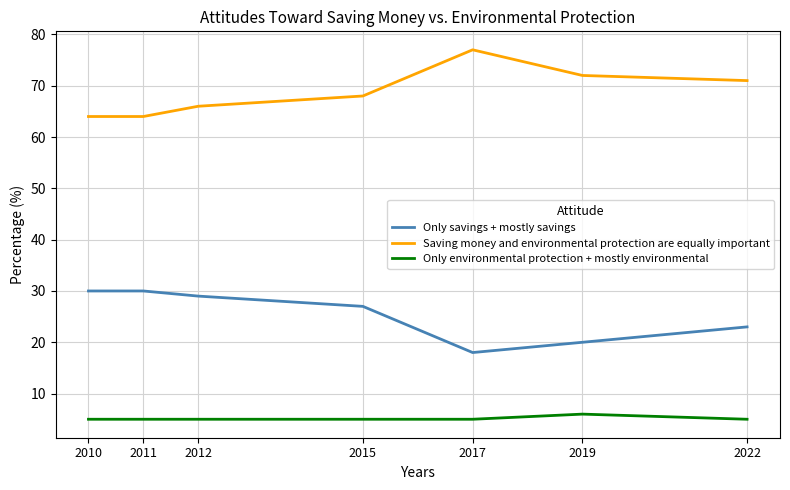

What is the greatest value displayed?

77